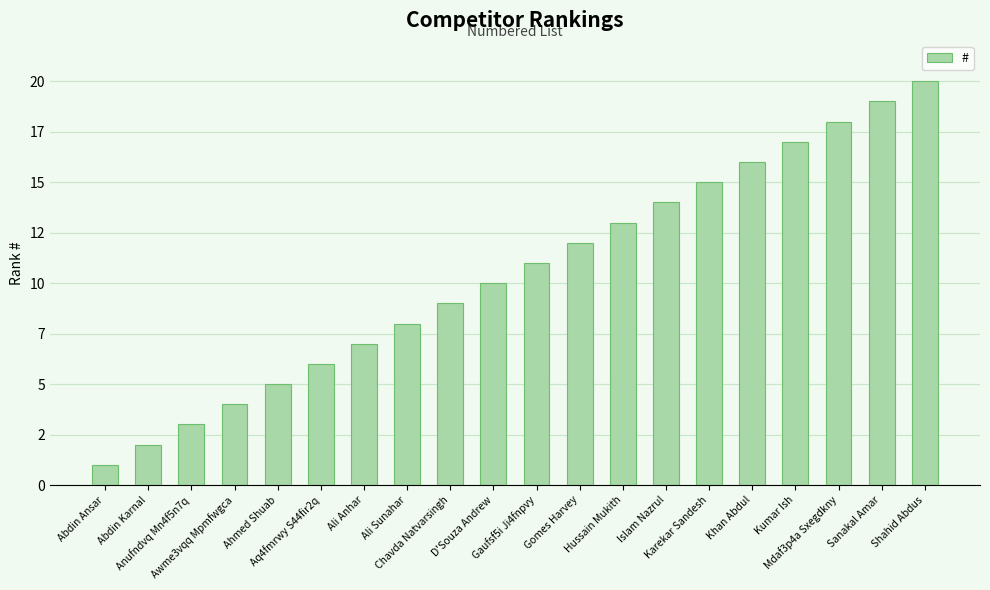

Approximately how many times larger is the value at Aq4fmrwy S44fir2q compared to Abdin Karnal?

3.0